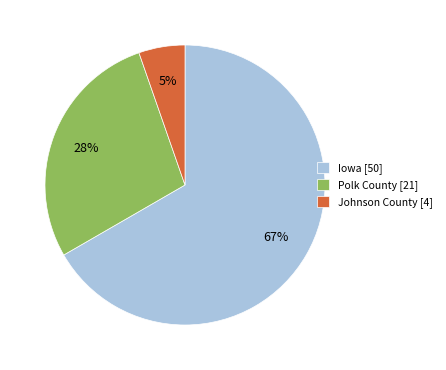

Which category accounts for the majority?

Iowa [50]